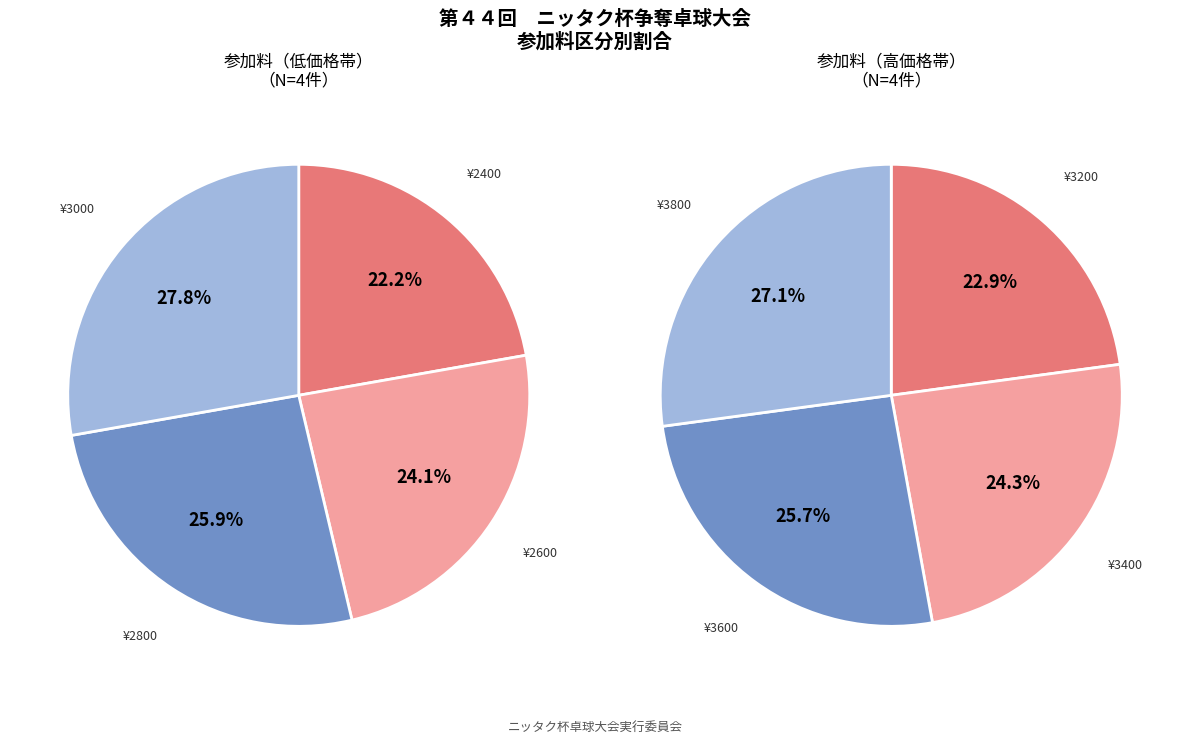

Is it true that 3400 is 19% of the pie?

False